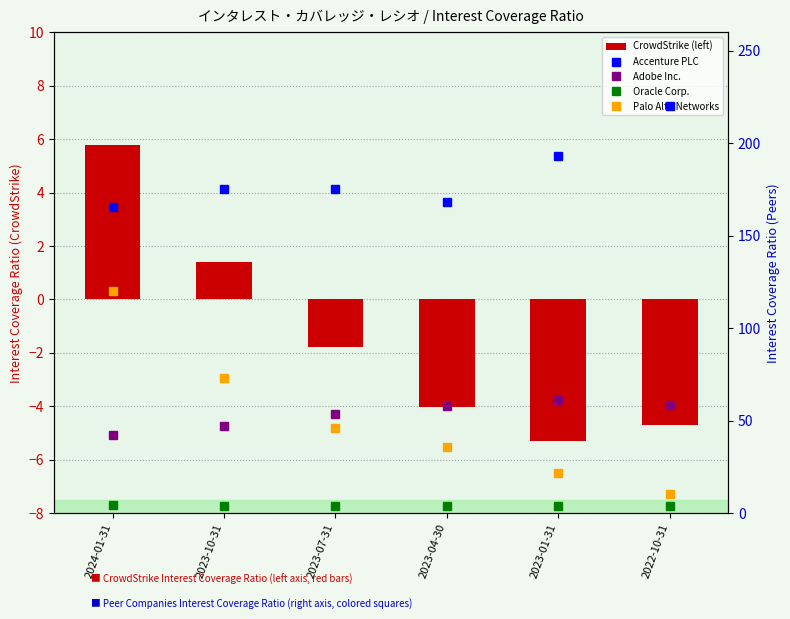

What is the value of the Oracle Corp. bar at the 2nd from the left?

4.1